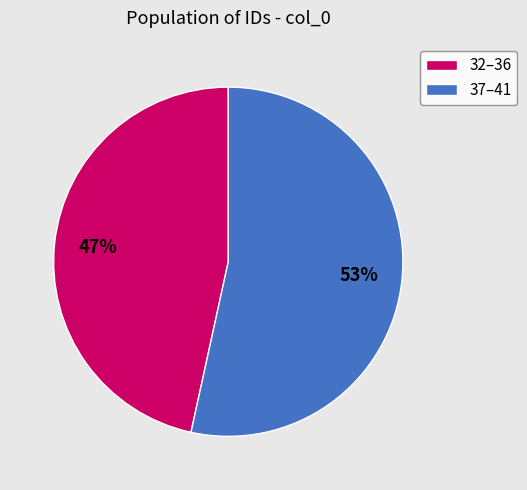

Rank the categories by value from lowest to highest.

32–36, 37–41